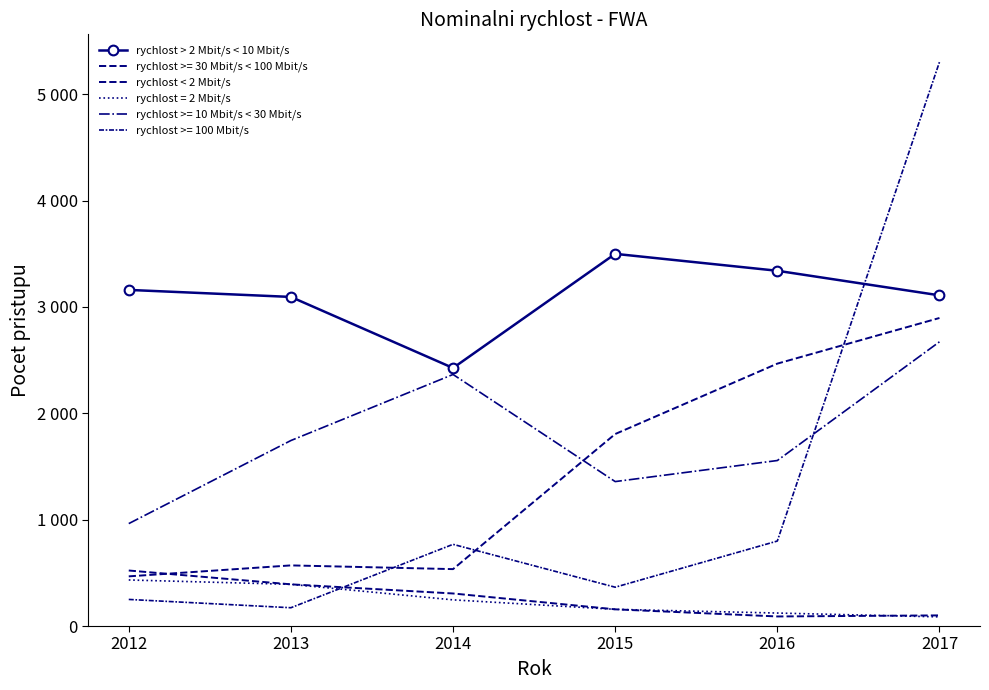

Between 2016 and 2013, which is larger?

2016